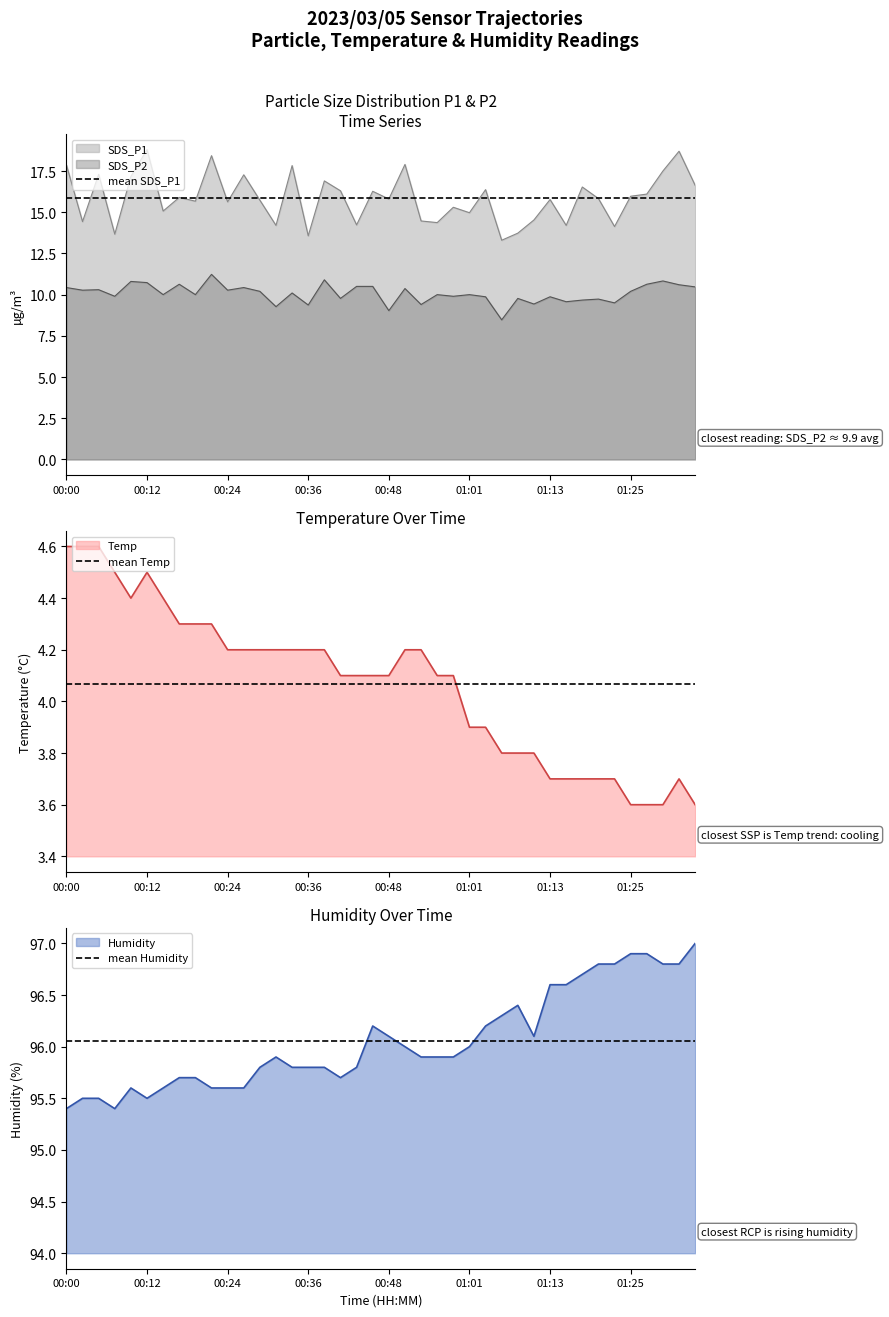

The value of Humidity at 00:48 is 96.1. True or false?

True